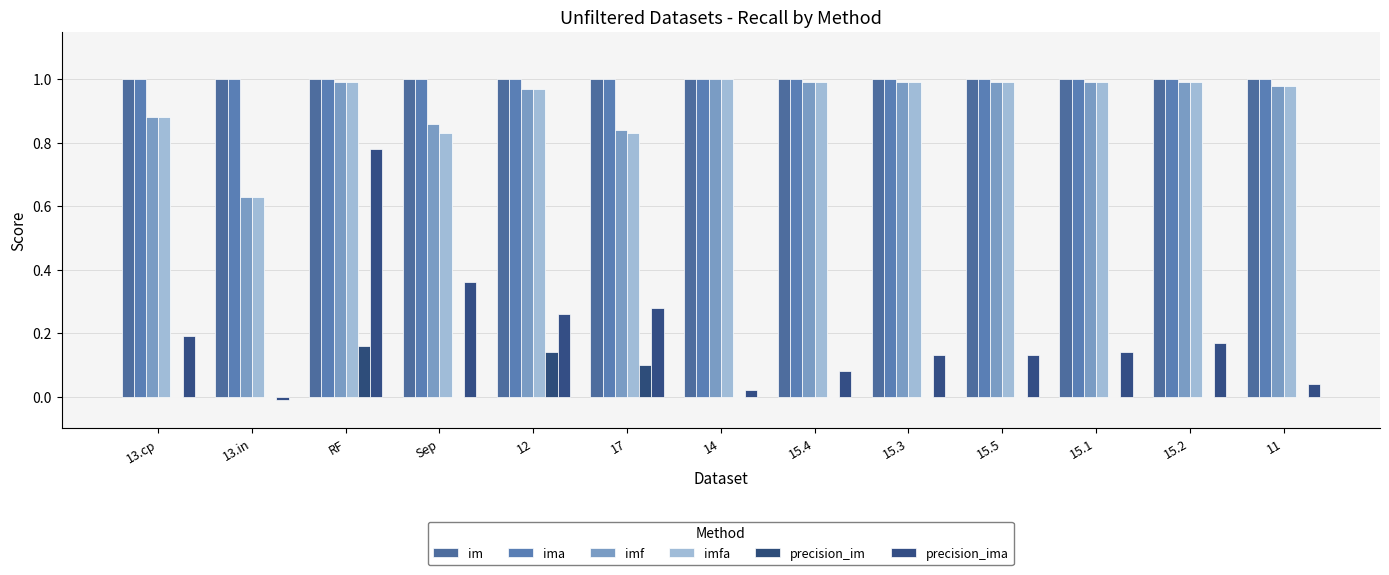

The value of im at 15.4 is 1.0. True or false?

True